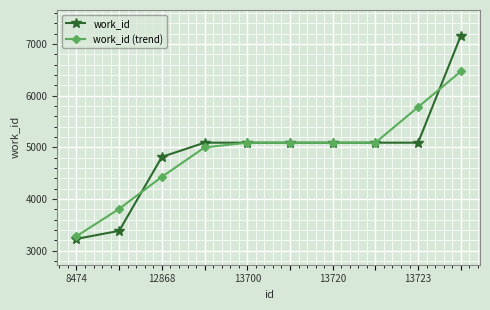

Reading left to right, extract all data points from this chart.

work_id: 3227.0	3383.0	4813.0	5088.0	5088.0	5088.0	5088.0	5088.0	5088.0	7155.0
work_id (trend): 3279.0	3807.7	4428.0	4996.3	5088.0	5088.0	5088.0	5088.0	5777.0	6466.0